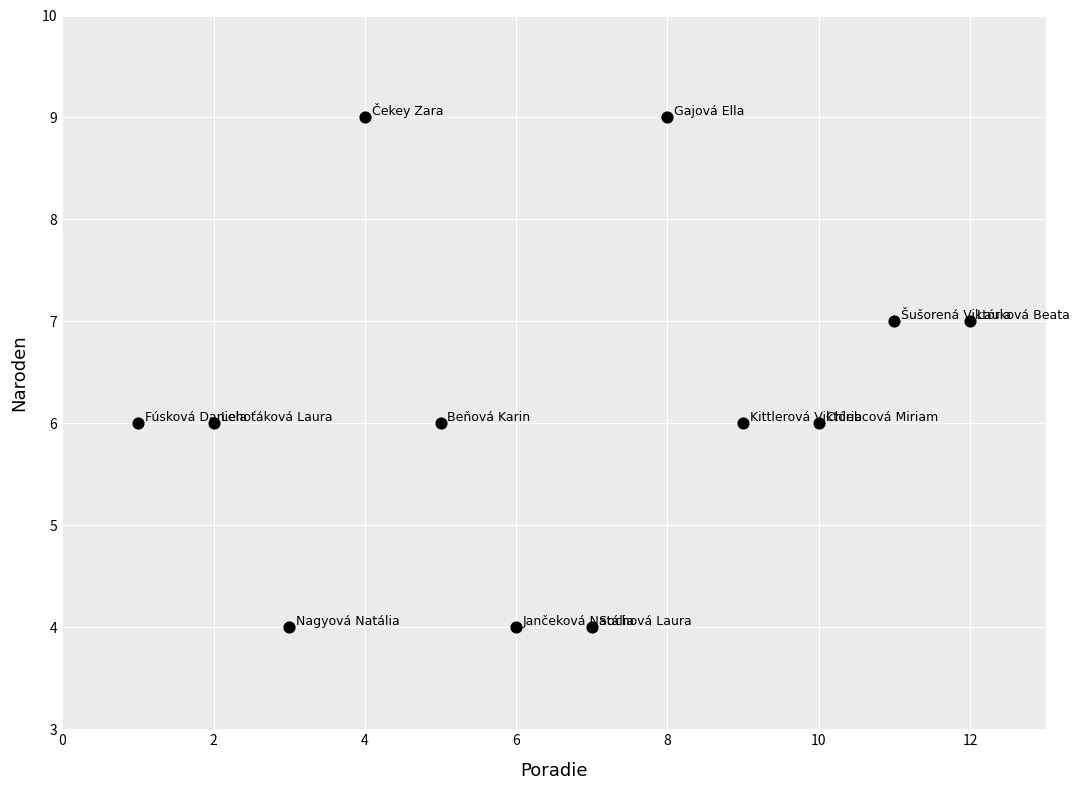

What is the range of Y values (max minus min)?

5